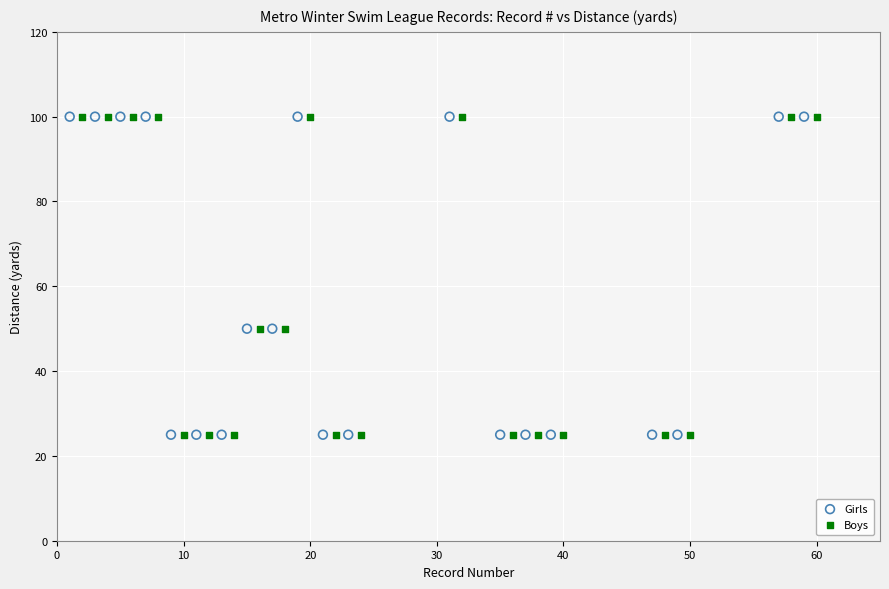

What are all the series names shown in the legend?

Girls, Boys